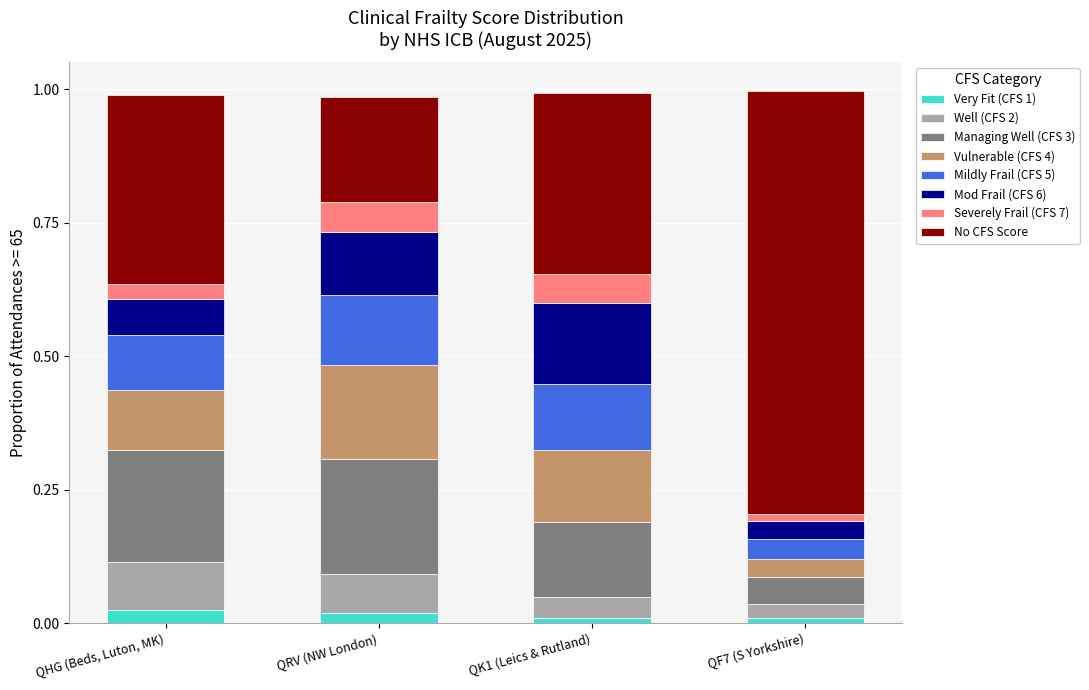

Does the chart contain any negative values?

No